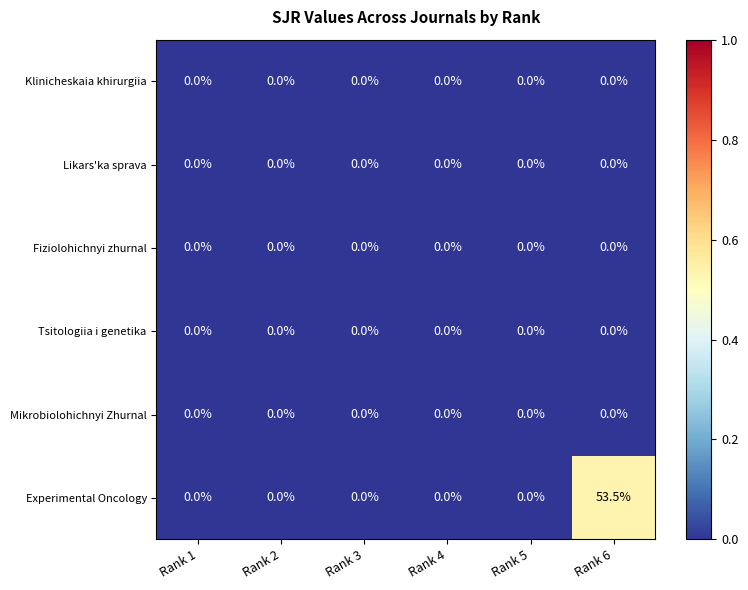

Is the value of Likars'ka sprava at Rank 5 greater than the value of Experimental Oncology at Rank 6?

No